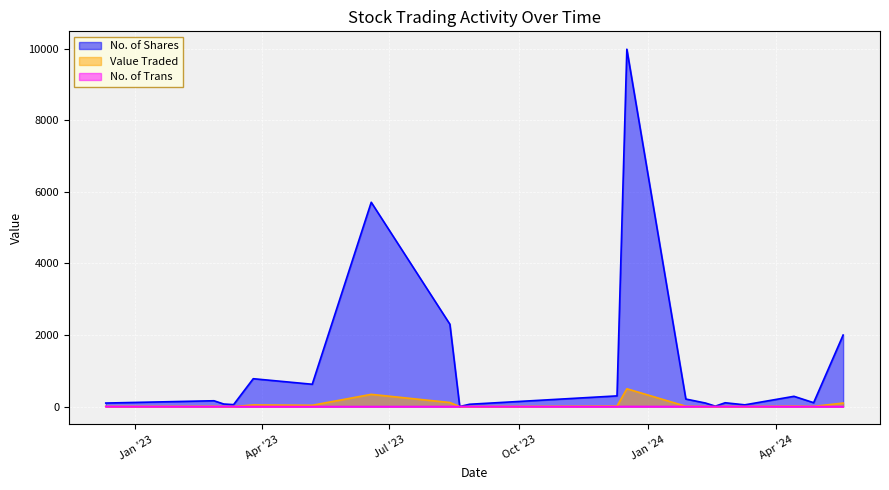

At which category is the sum across all series the highest?

8